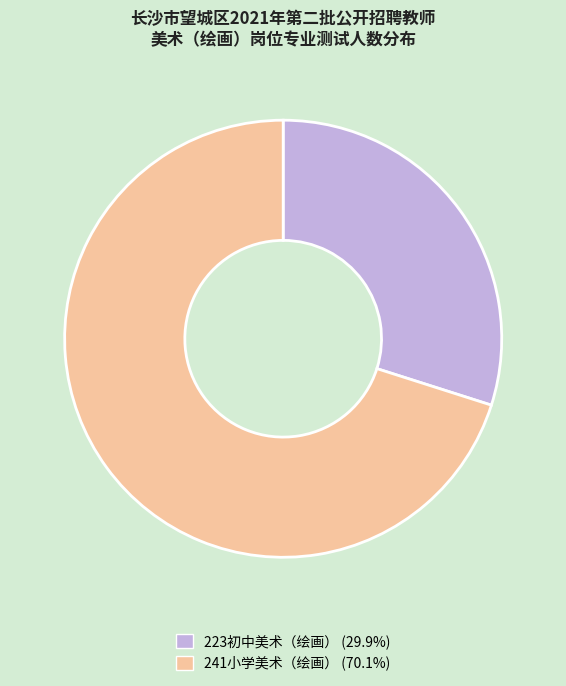

Is it true that 241小学美术（绘画） is 70% of the pie?

True